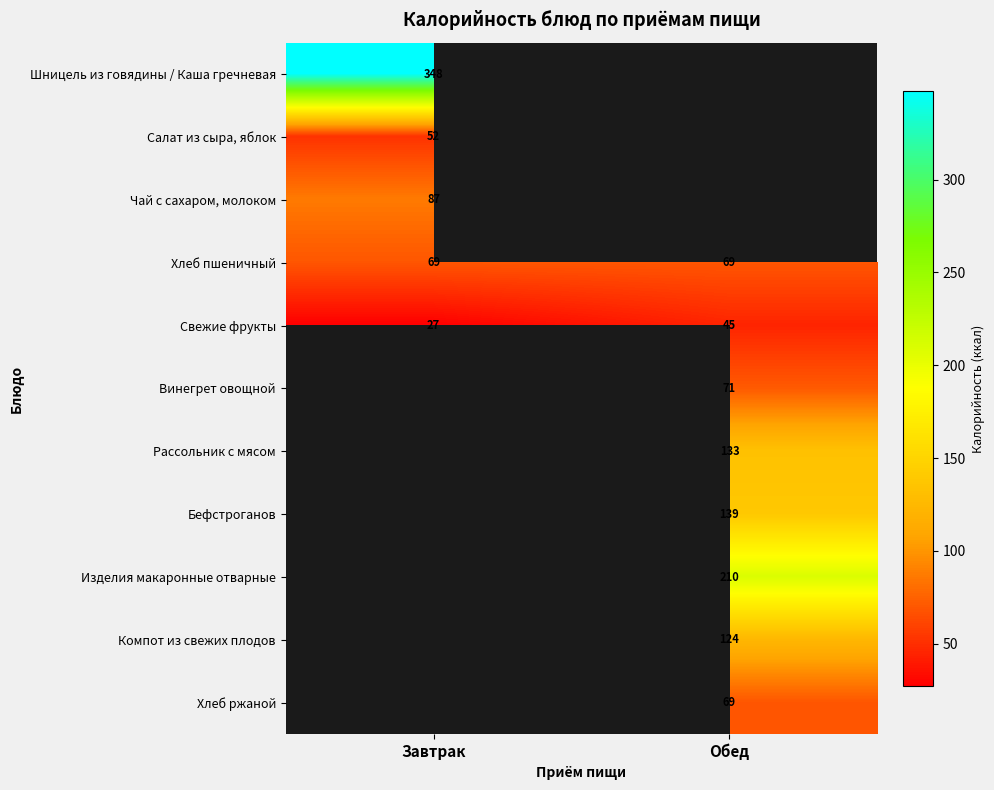

The value of Свежие фрукты at Завтрак is 27. True or false?

True